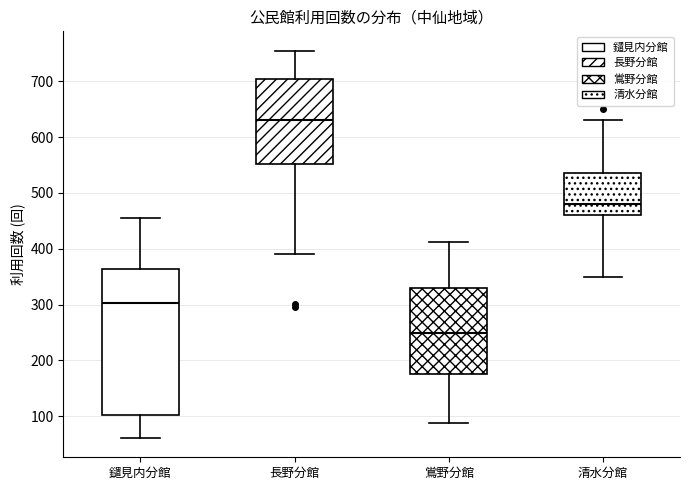

Which box is the tallest, from its lower edge to its upper edge?

鑓見内分館